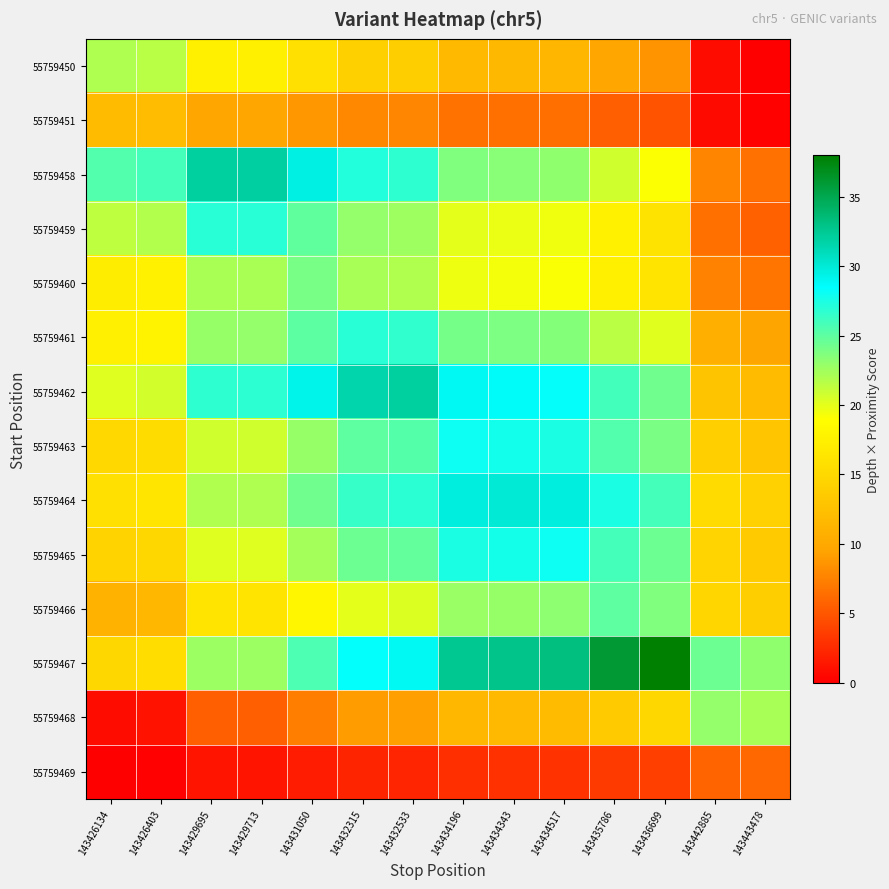

What is the spread (max minus min) of values at 143426403?

25.8